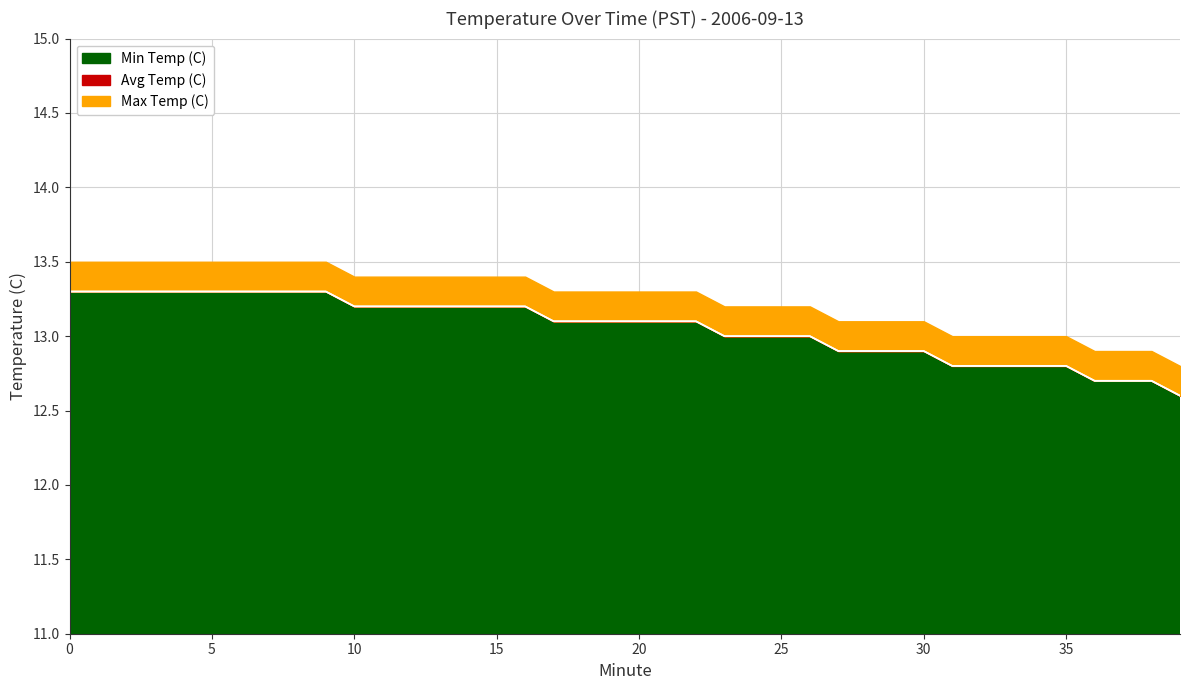

True or false: Min Temp (C) has more than 0 points higher than both neighbors.

False